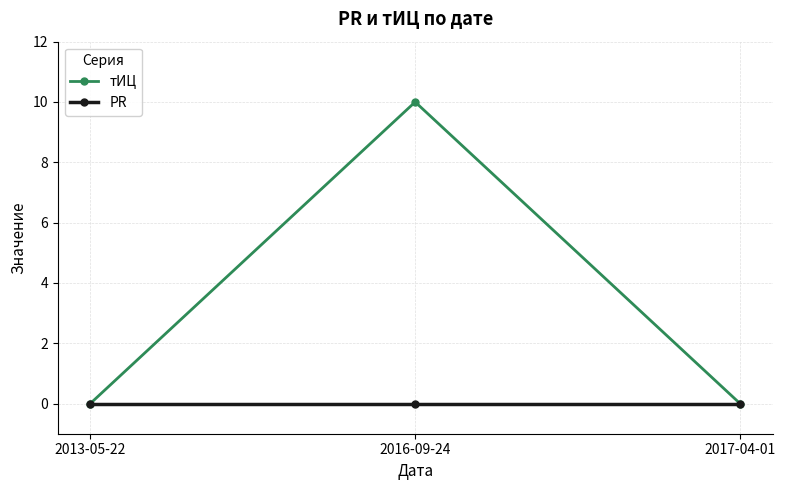

Which series has the widest spread of values?

тИЦ